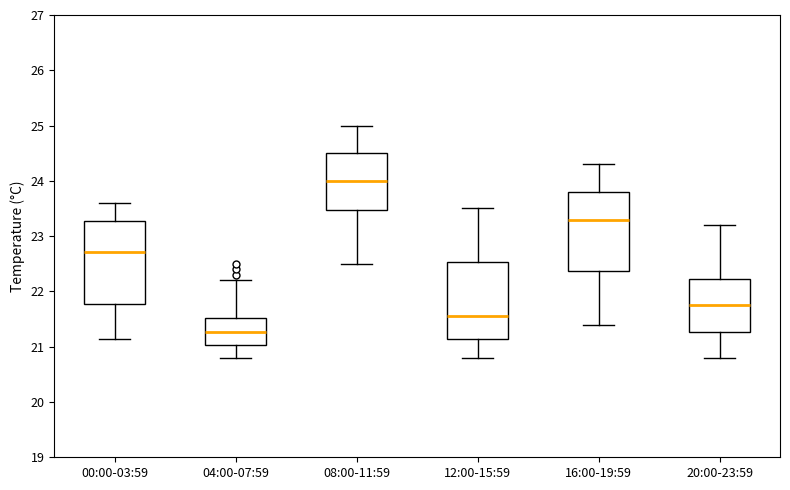

Where is the lower edge of the box for 00:00-03:59 on the y-axis? The values are not printed on the chart, so give them approximately, as read against the axis.

21.8